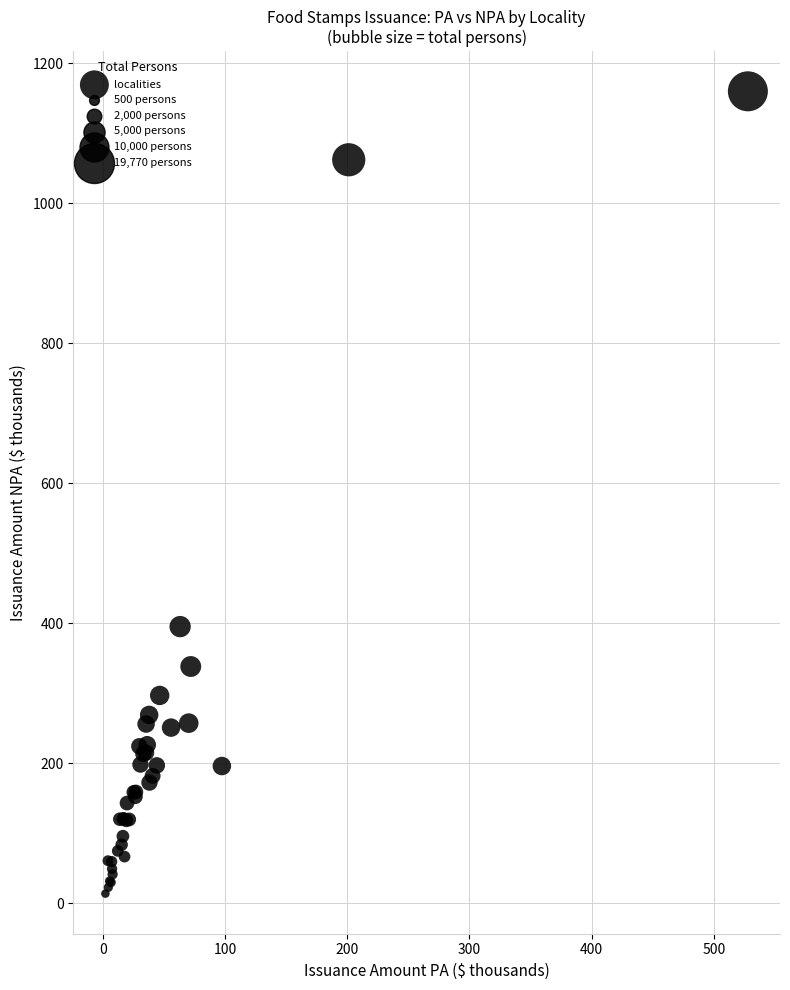

What Y value in the scatter plot is closest to 586?

395.1